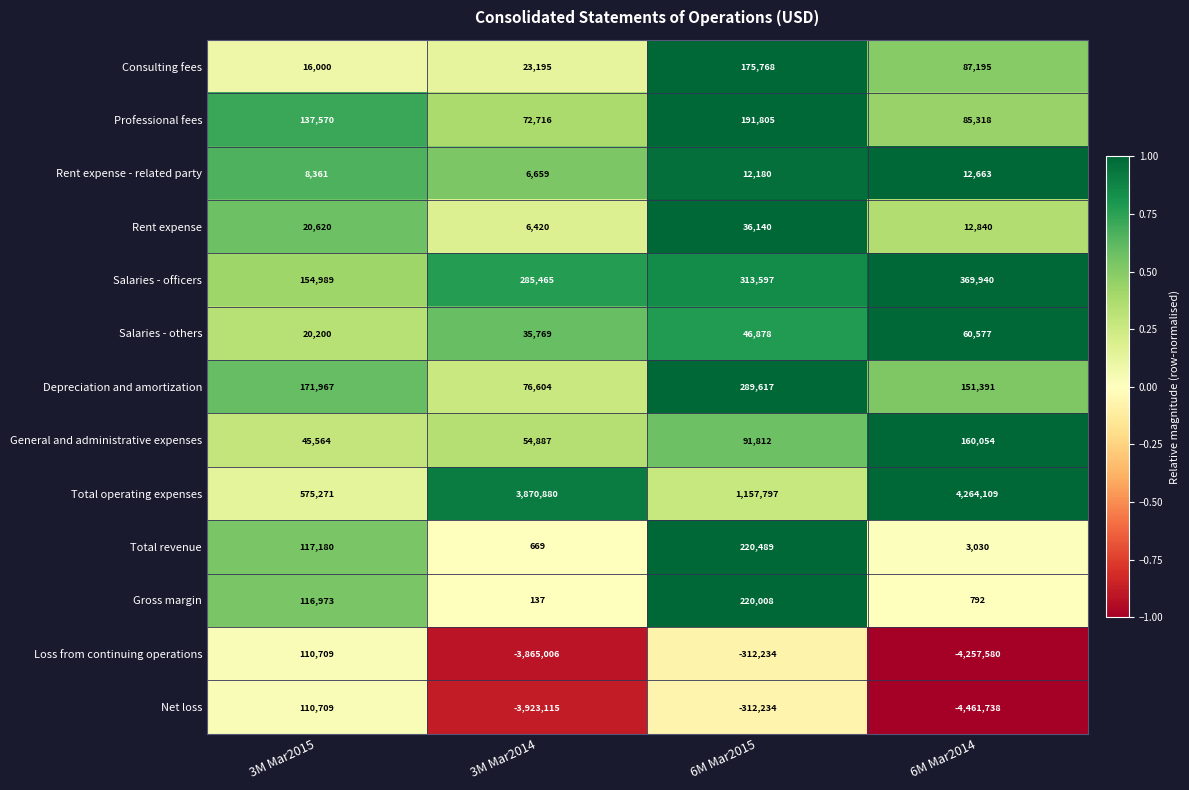

Is the value of Salaries - others at 6M Mar2014 greater than the value of Salaries - officers at 3M Mar2015?

No